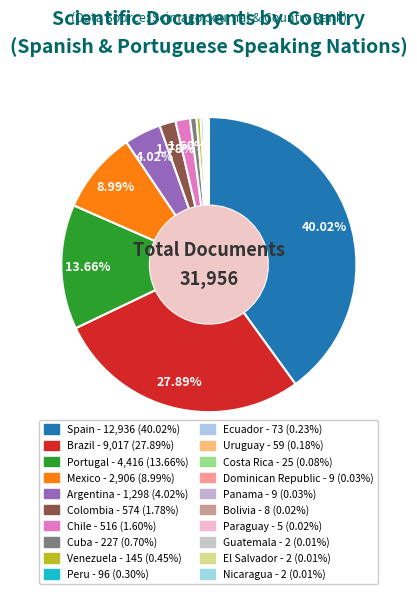

The Chile slice represents 1% of the pie. True or false?

False